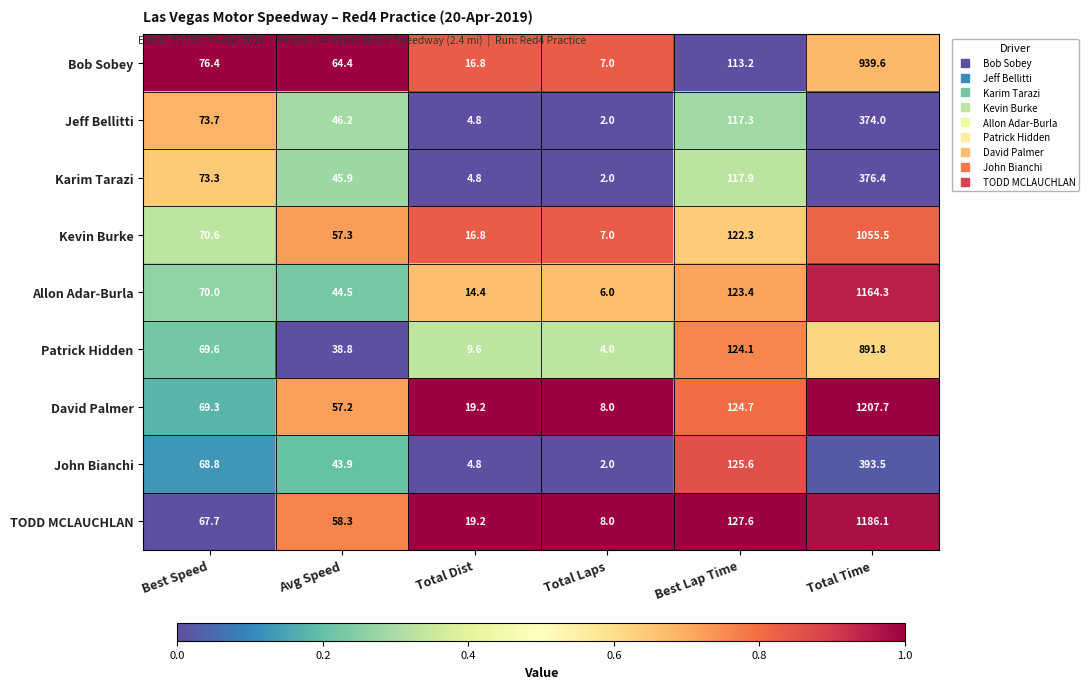

How many data points in Patrick Hidden are above 69?

3